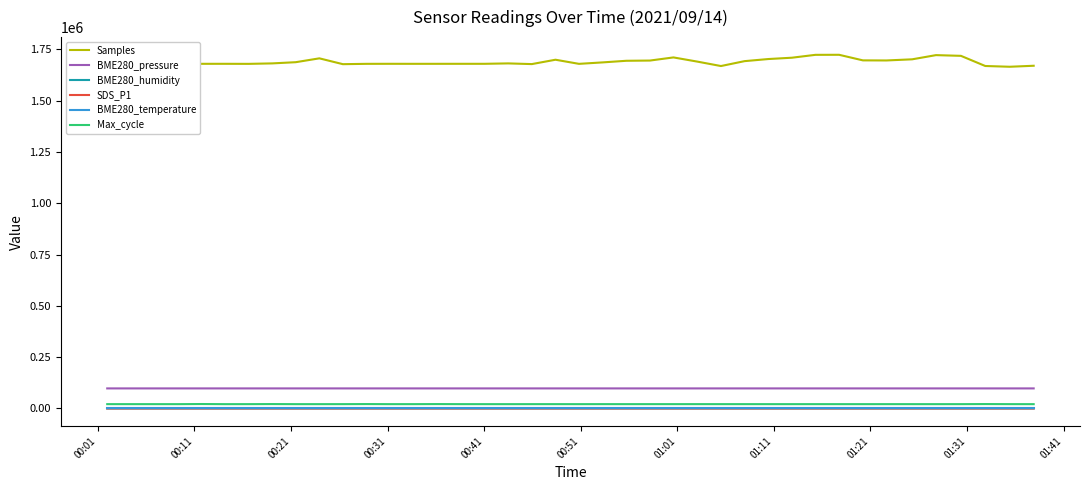

What is the lowest value of the BME280_humidity series?

73.3